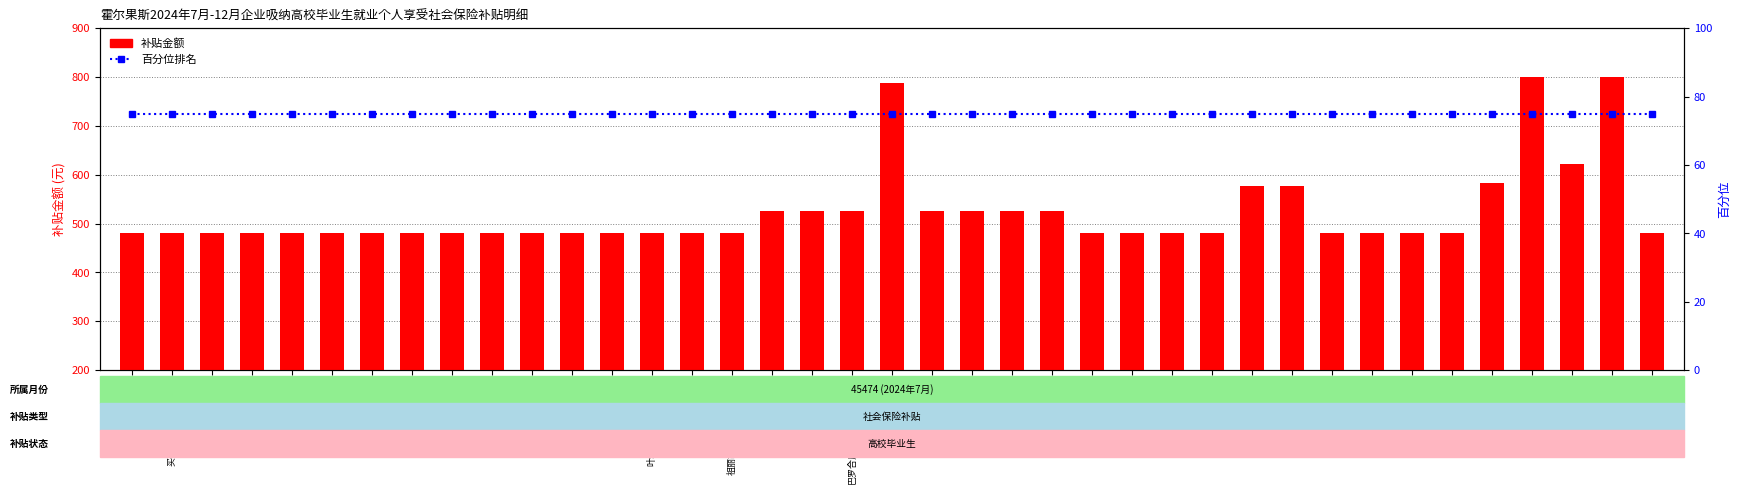

Reading right to left, what are all the values shown in this chart?

补贴金额: 480.4	800.6	621.2	800.6	582.8	480.4	480.4	480.4	480.4	577.5	577.5	480.4	480.4	480.4	480.4	525.0	525.0	525.0	525.0	787.5	525.0	525.0	525.0	480.4	480.4	480.4	480.4	480.4	480.4	480.4	480.4	480.4	480.4	480.4	480.4	480.4	480.4	480.4	480.4
百分位: 75.0	75.0	75.0	75.0	75.0	75.0	75.0	75.0	75.0	75.0	75.0	75.0	75.0	75.0	75.0	75.0	75.0	75.0	75.0	75.0	75.0	75.0	75.0	75.0	75.0	75.0	75.0	75.0	75.0	75.0	75.0	75.0	75.0	75.0	75.0	75.0	75.0	75.0	75.0